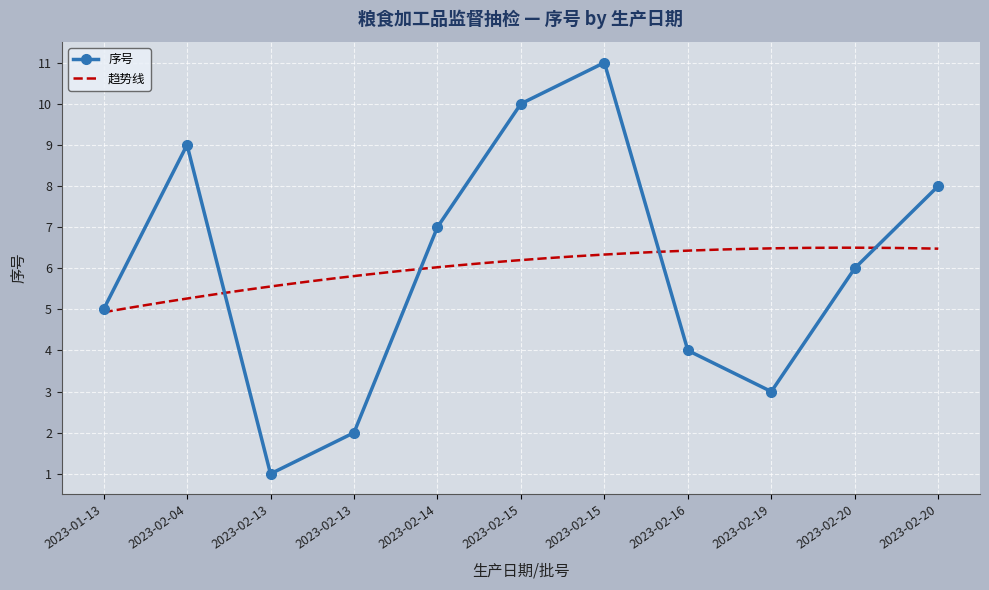

The value at 2023-02-13 is 2. True or false?

True